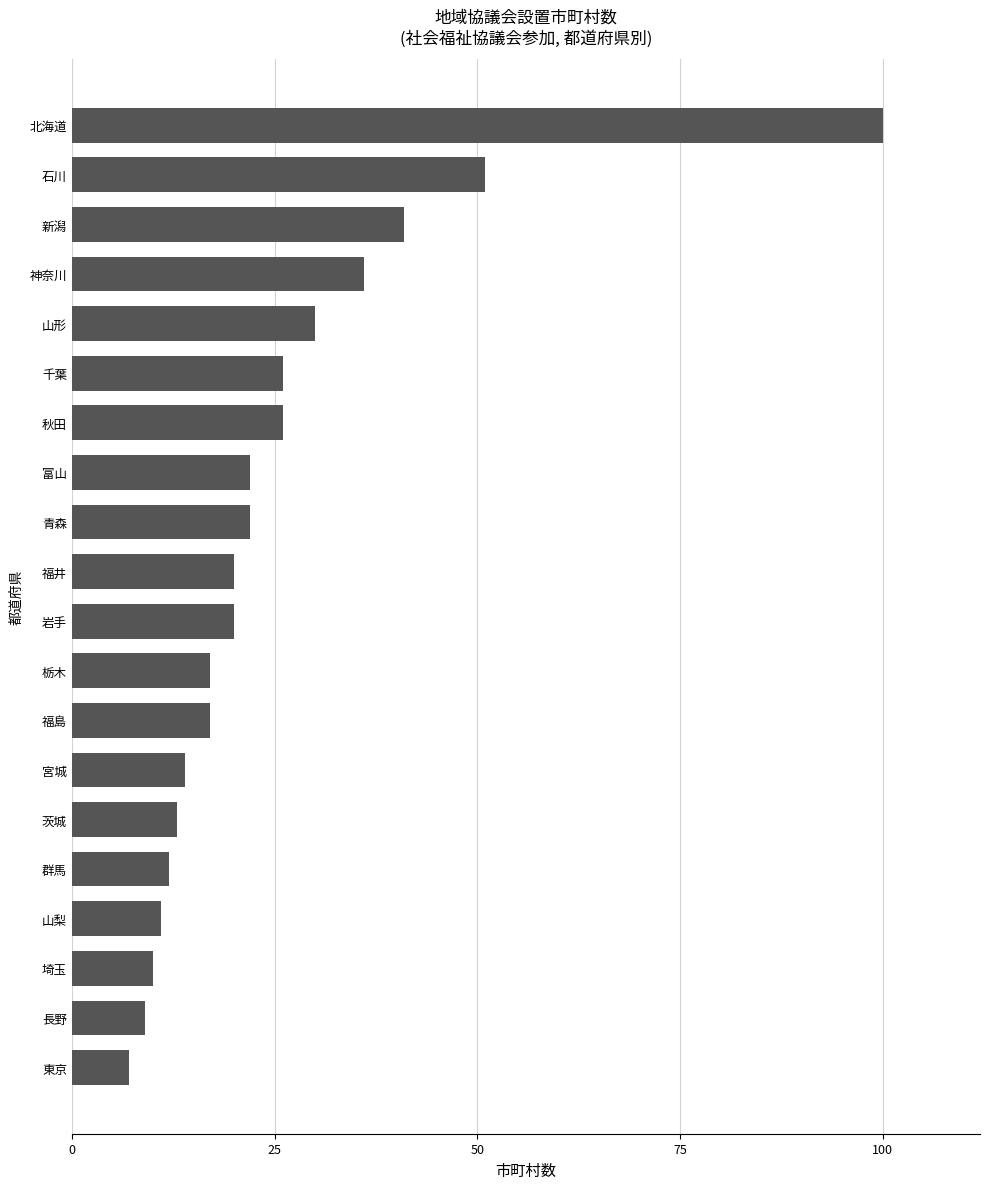

Are the bars horizontal?

Yes